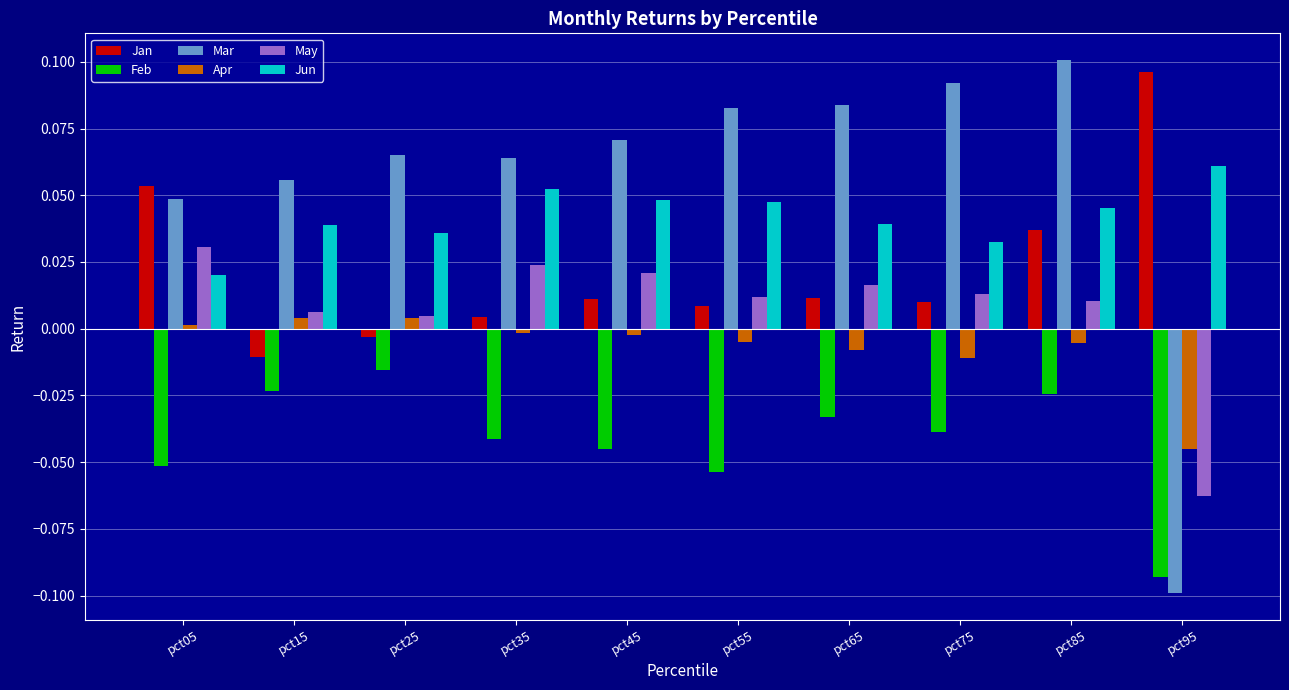

Which series changed the most between pct45 and pct95?

Mar